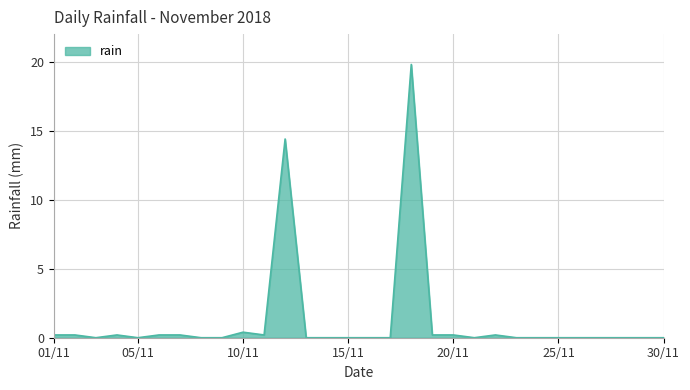

What is the maximum value shown in the chart?

19.8